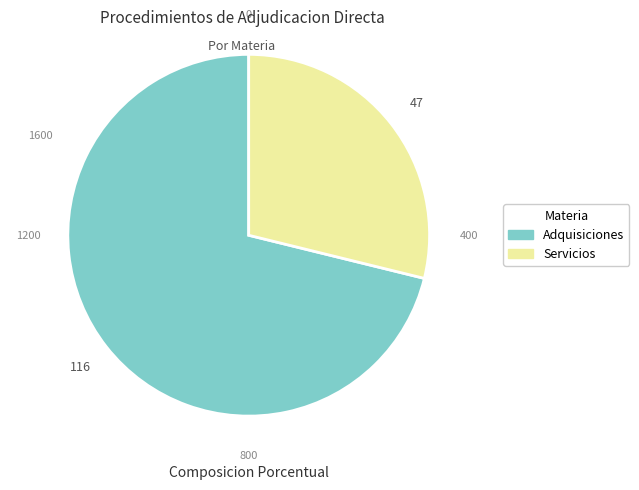

The Adquisiciones slice represents 63% of the pie. True or false?

False